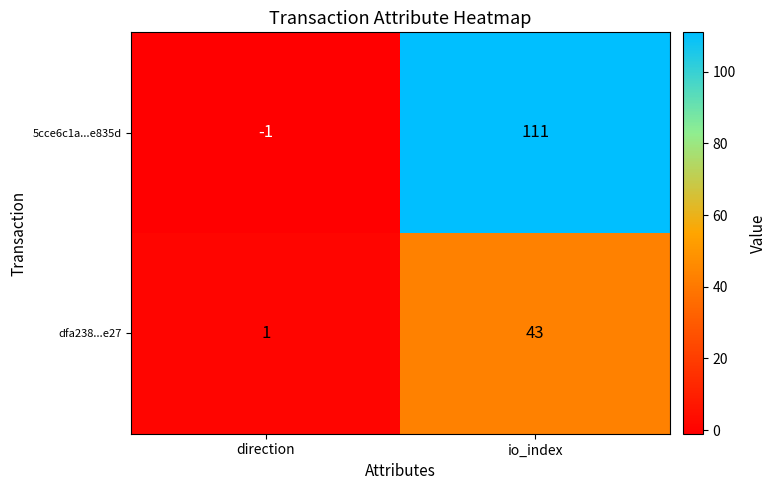

How many categories are shown in the chart?

2